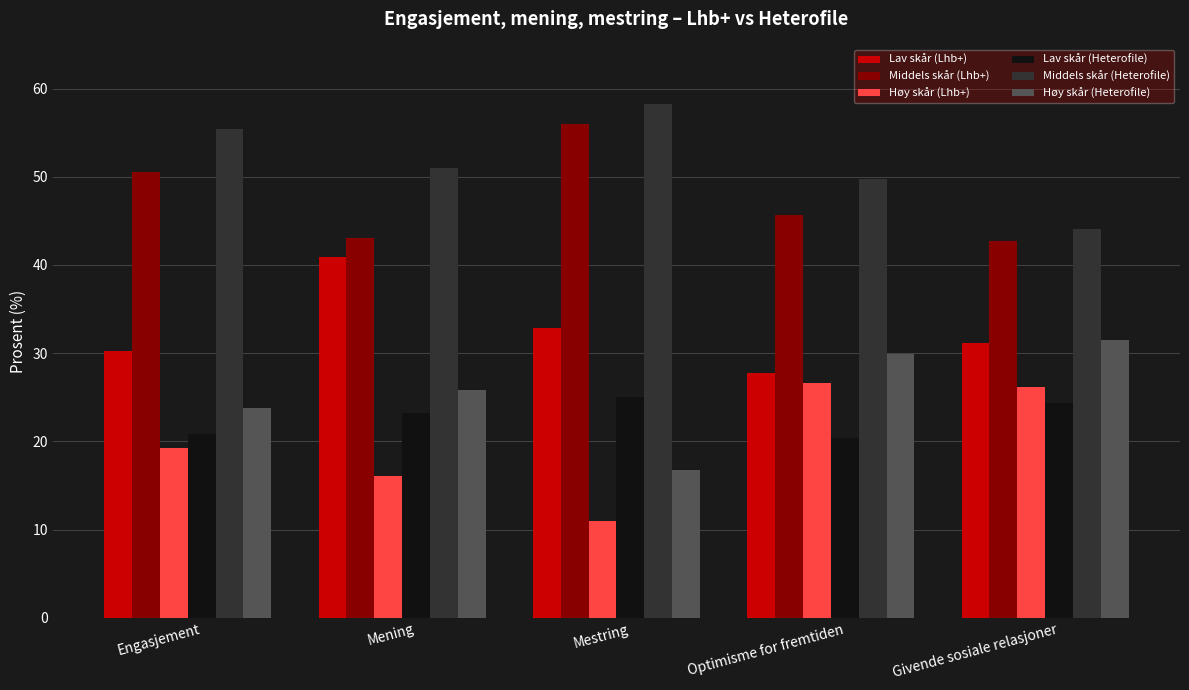

Is it true that Høy skår (Lhb+) equals 14.3 at Givende sosiale relasjoner?

False